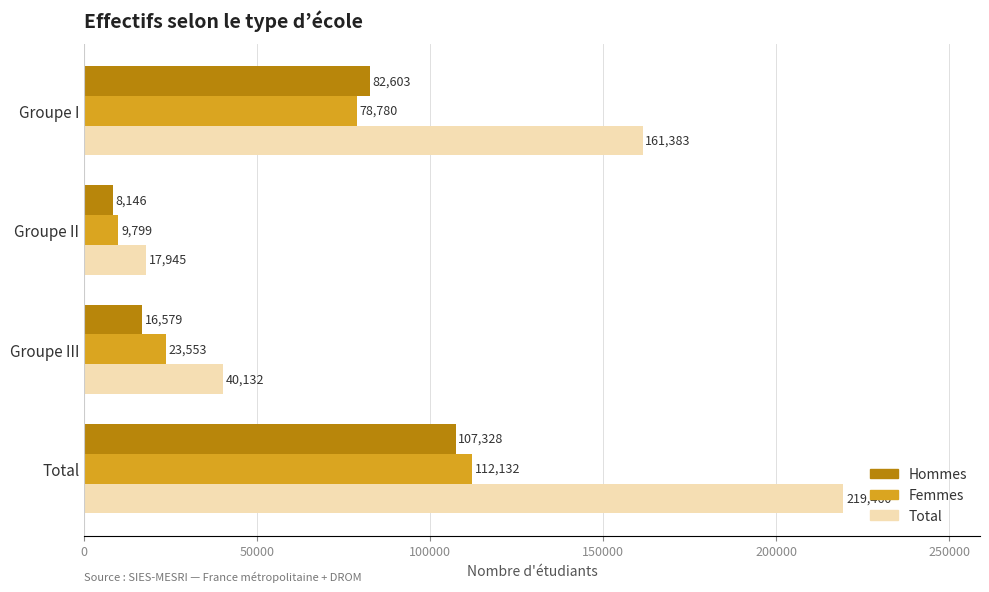

True or false: Femmes has a value of 78780 at Groupe I.

True